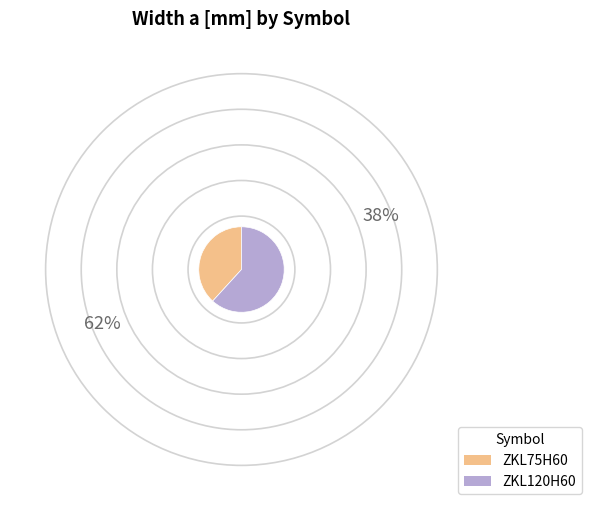

What is the ratio of the value at ZKL120H60 to the value at ZKL75H60?

1.6